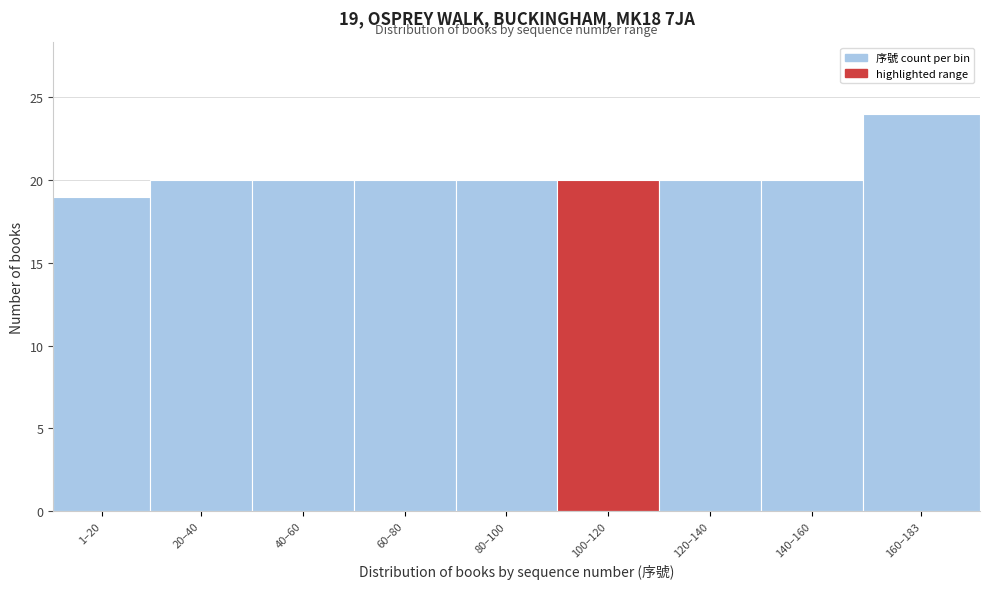

Reading right to left, what are all the values shown in this chart?

24	20	20	20	20	20	20	20	19